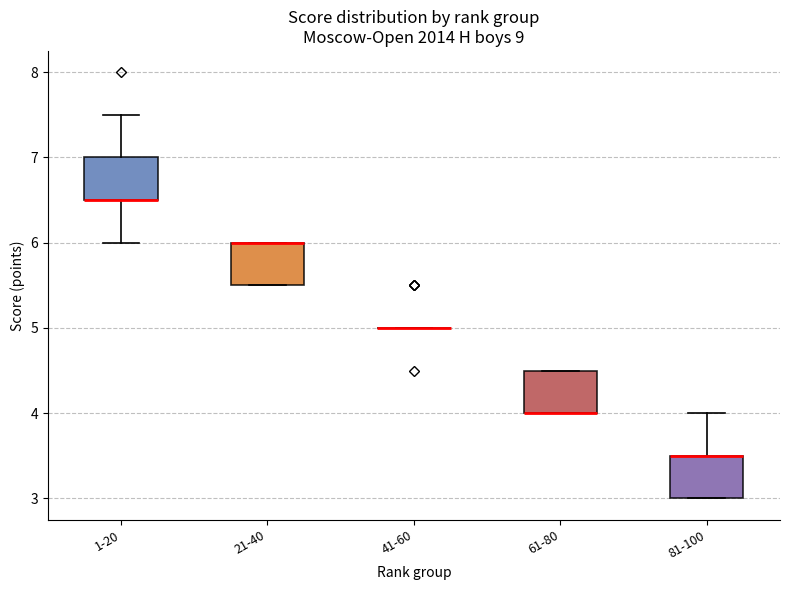

Reading left to right, read every box against the y-axis: the position of its median line, the range the box covers, and the ends of its whiskers. The values are not printed on the chart, so give them approximately, as read against the axis.

1-20: median 6.5 (drawn on the box's lower edge), box 6.5 to 7.0, whiskers 6.0 to 7.5
21-40: median 6.0 (drawn on the box's upper edge), box 5.5 to 6.0, whiskers 5.5 to 6.0
41-60: box collapsed to a line at 5.0, whiskers 5.0 to 5.0
61-80: median 4.0 (drawn on the box's lower edge), box 4.0 to 4.5, whiskers 4.0 to 4.5
81-100: median 3.5 (drawn on the box's upper edge), box 3.0 to 3.5, whiskers 3.0 to 4.0